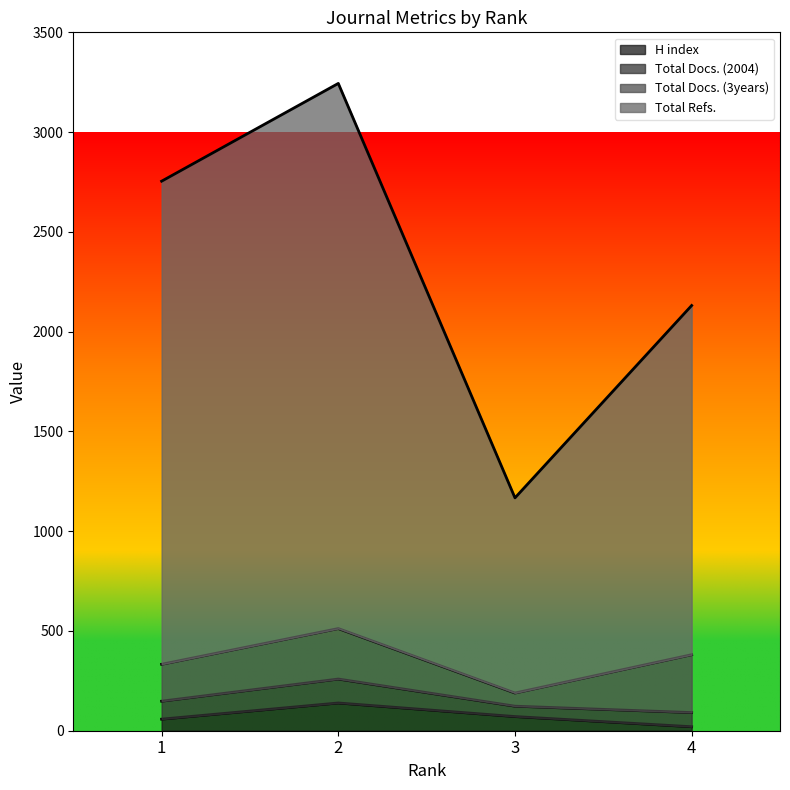

How many lines are shown in the chart?

4